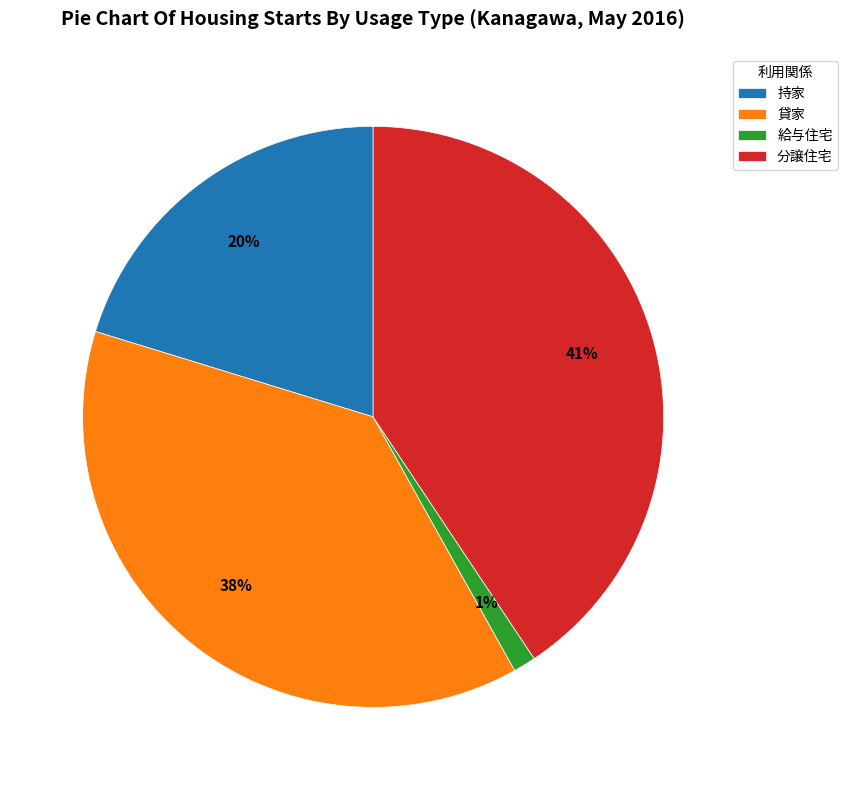

Does any single category account for the majority?

No